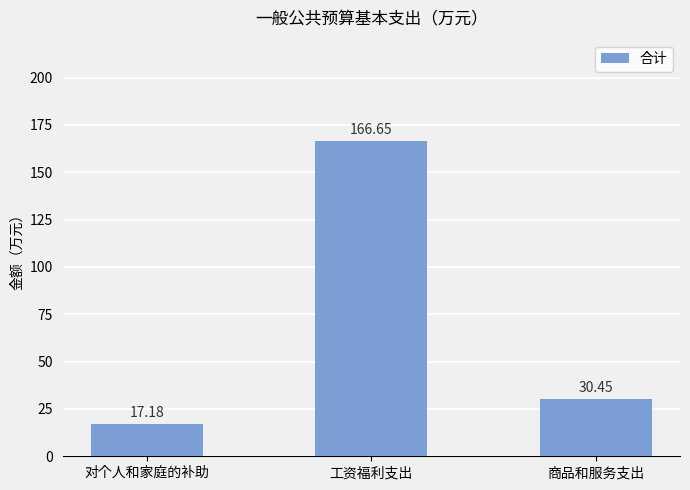

What is the sum of the values at 对个人和家庭的补助 and 工资福利支出?

183.8